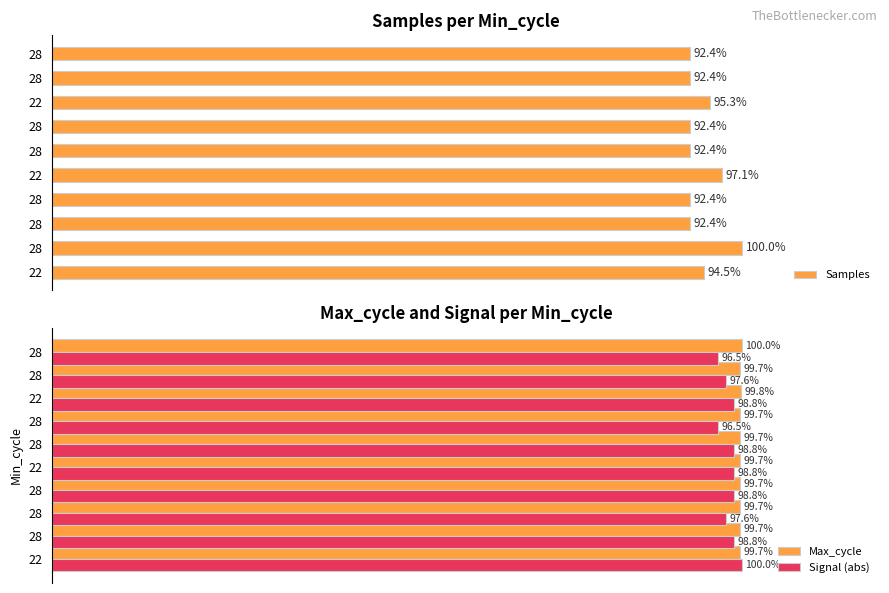

How many values in the Signal (abs) series are below 98?

4